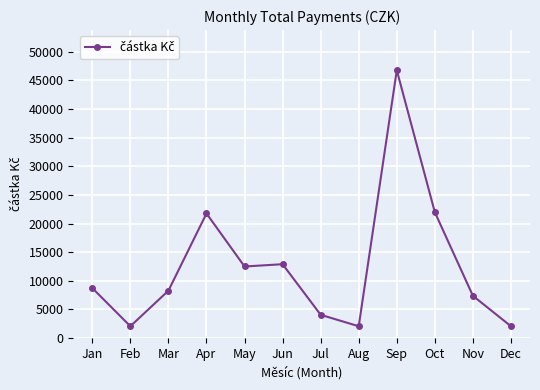

Which label corresponds to the largest value in the chart?

Sep